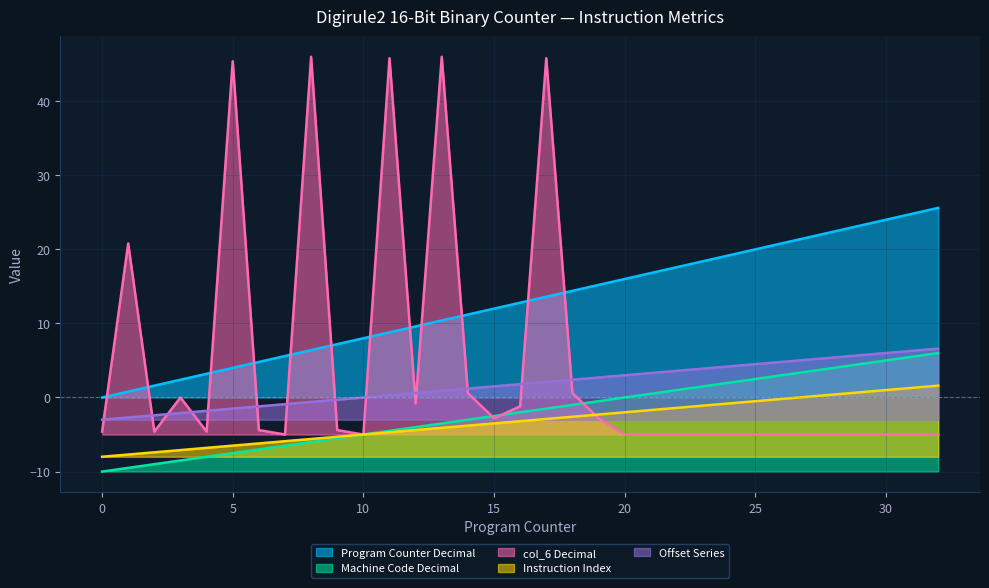

What is the sum of the Program Counter Decimal values at 29 and 7?

-5.2